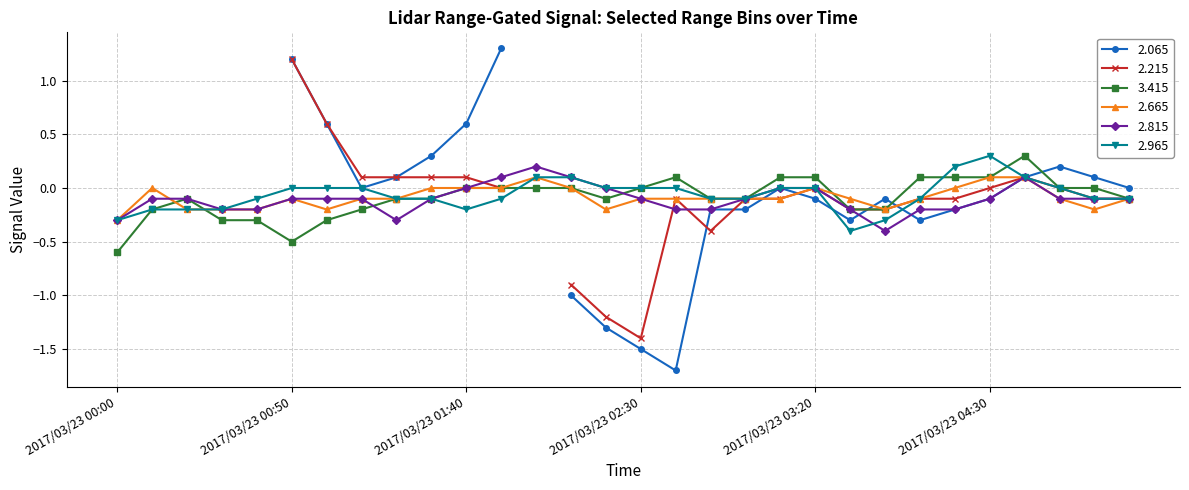

The value of 2.965 at 2017/03/23 01:40 is -0.0. True or false?

False